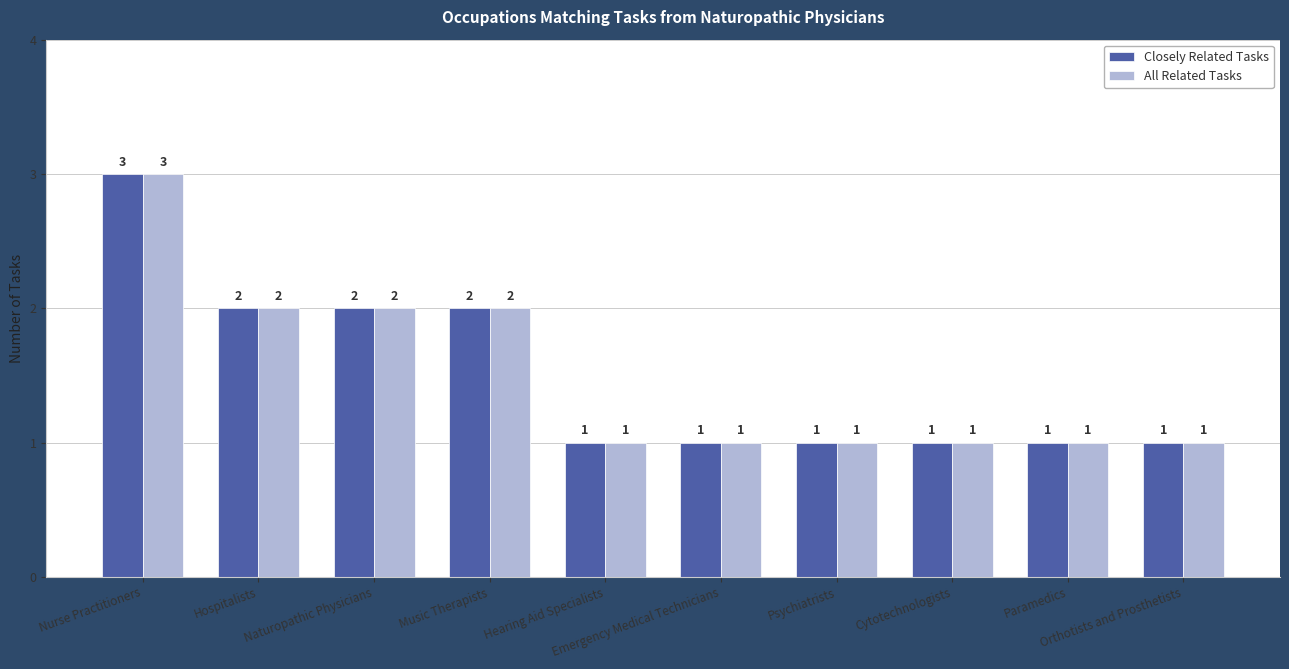

What is the sum of all All Related Tasks values?

15